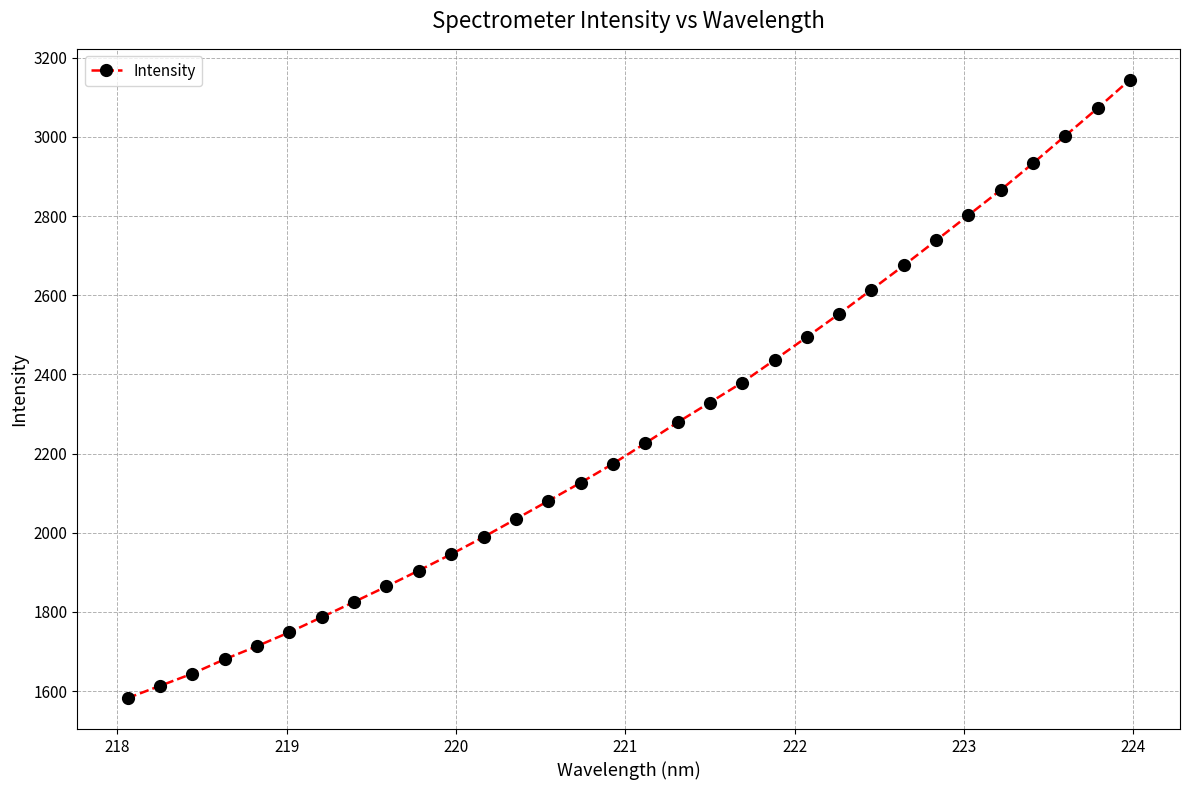

True or false: there are more than 2 points higher than both neighbors.

False